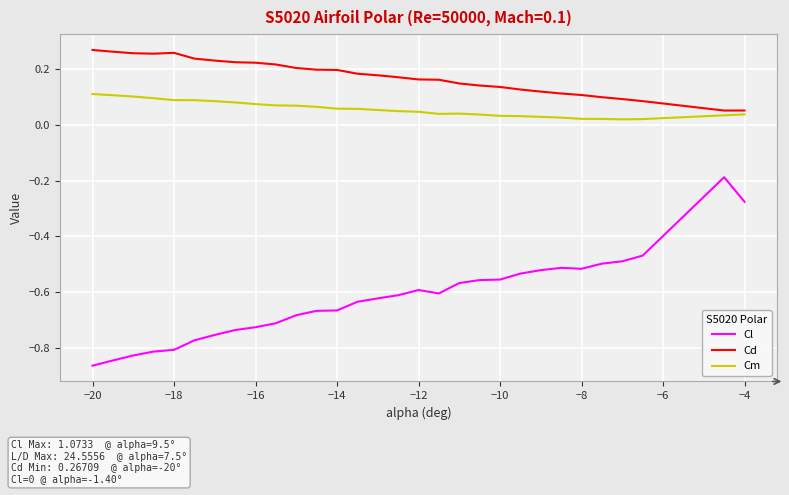

Which series has the widest spread of values?

Cl